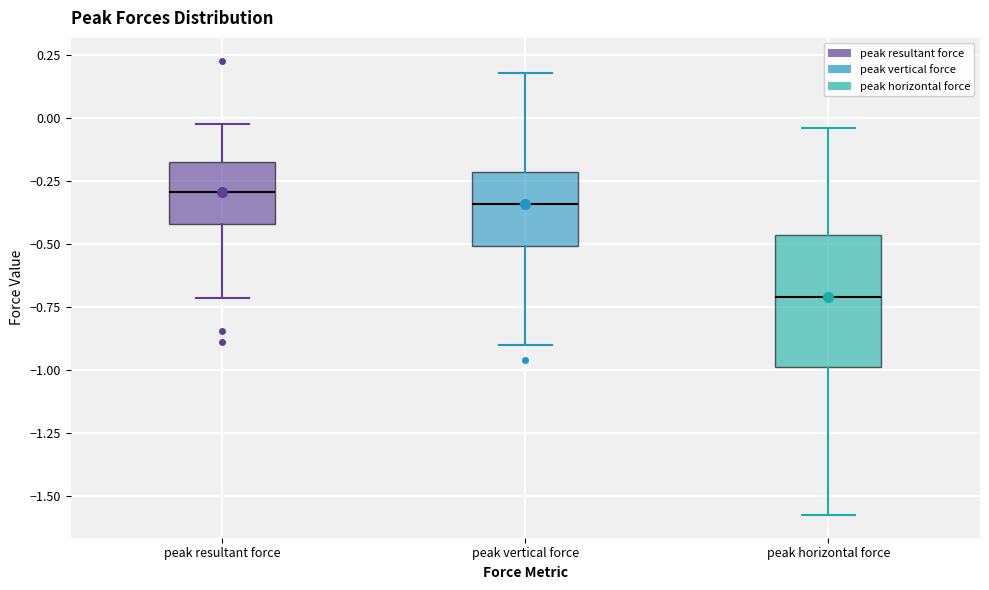

Reading left to right, read every box against the y-axis: the position of its median line, the range the box covers, and the ends of its whiskers. The values are not printed on the chart, so give them approximately, as read against the axis.

peak resultant force: median -0.30, box -0.40 to -0.20, whiskers -0.70 to 0.00
peak vertical force: median -0.35, box -0.50 to -0.20, whiskers -0.90 to 0.20
peak horizontal force: median -0.70, box -1.00 to -0.45, whiskers -1.60 to -0.05